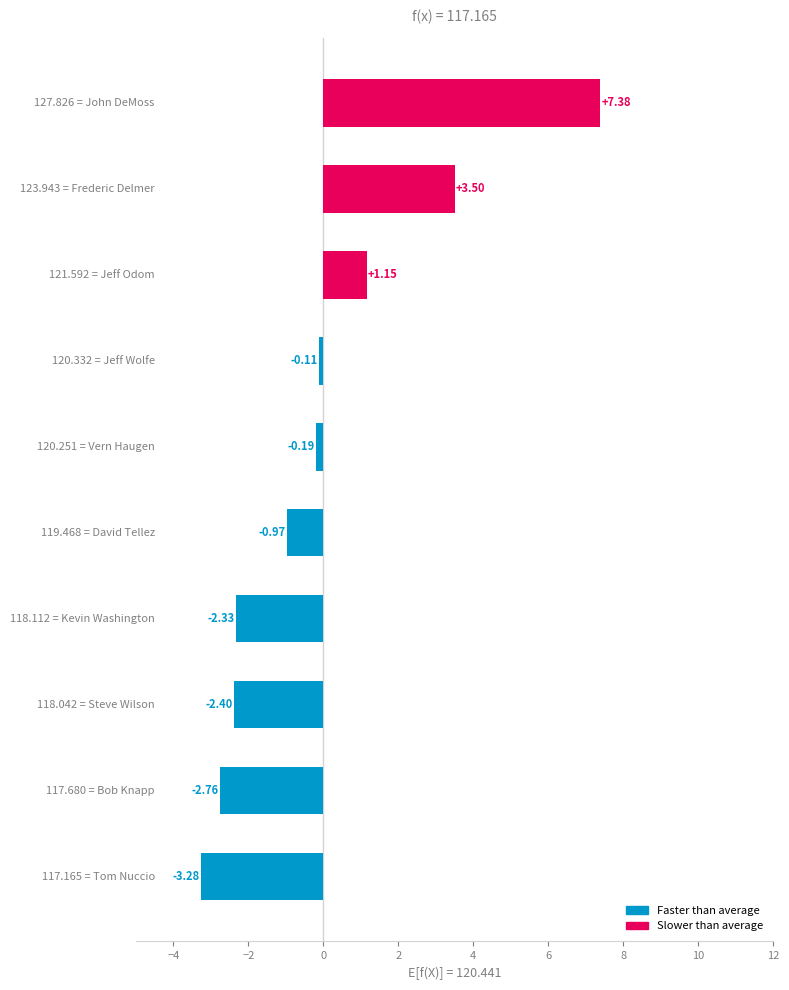

How many values are below 0?

7